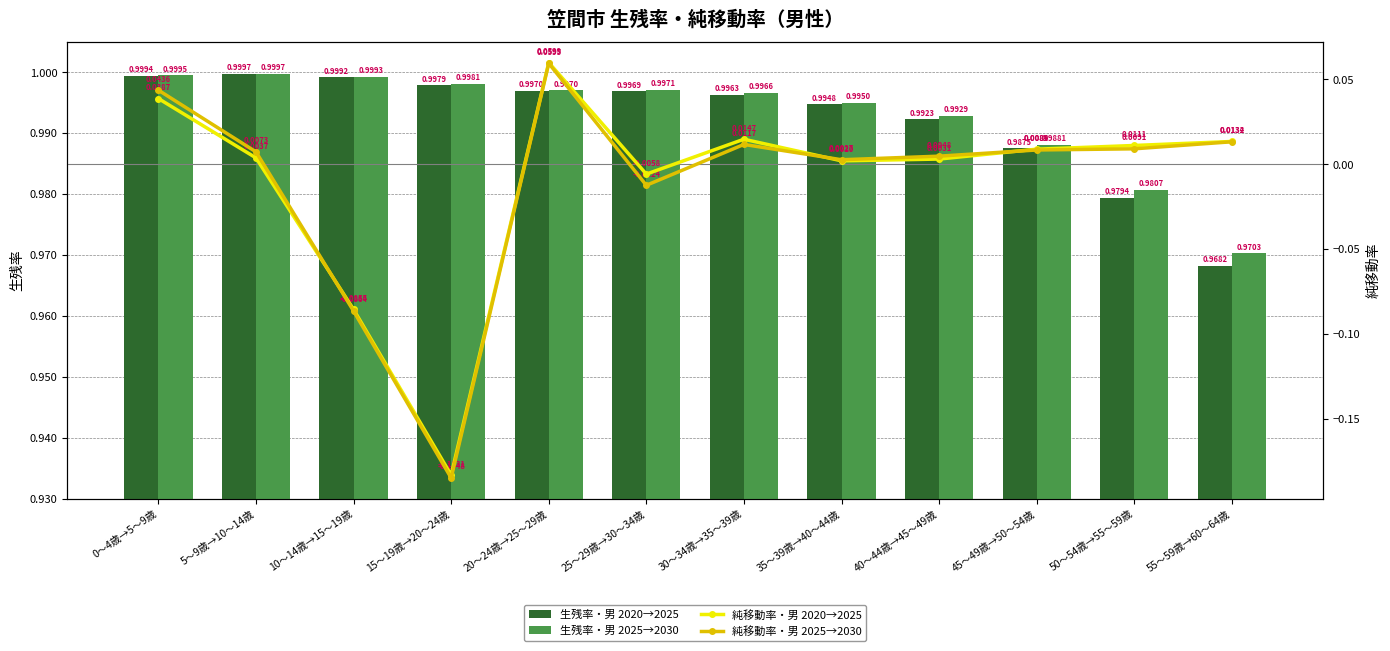

Does the chart contain any negative values?

Yes